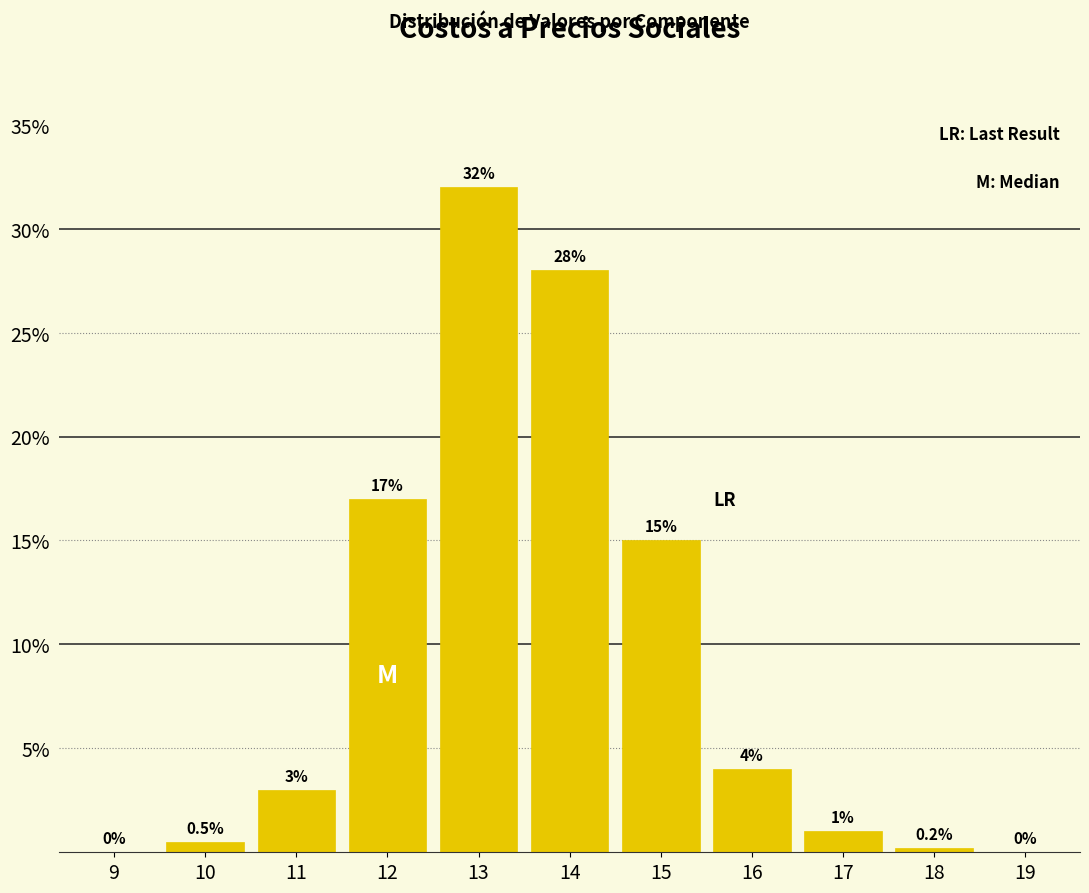

Reading right to left, what are all the values shown in this chart?

19=0.0	18=0.2	17=1.0	16=4.0	15=15.0	14=28.0	13=32.0	12=17.0	11=3.0	10=0.5	9=0.0